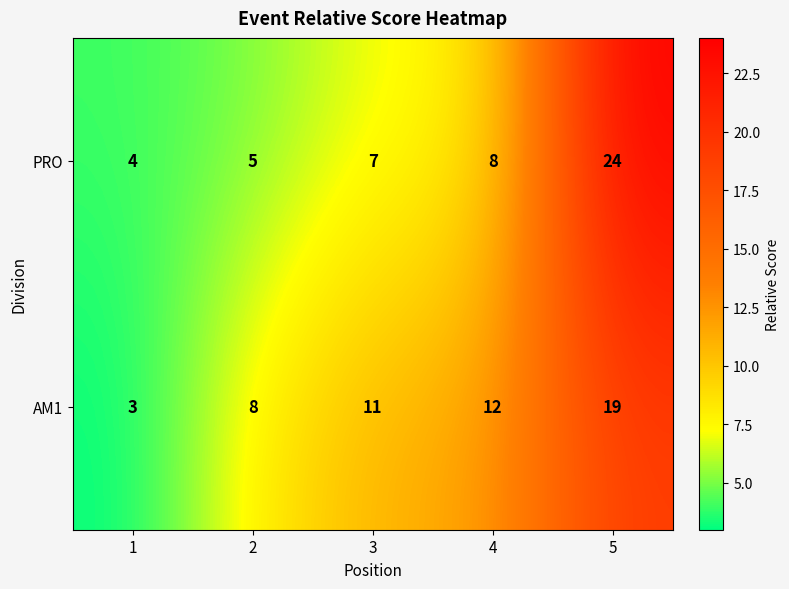

Which series has the largest total across all categories?

AM1